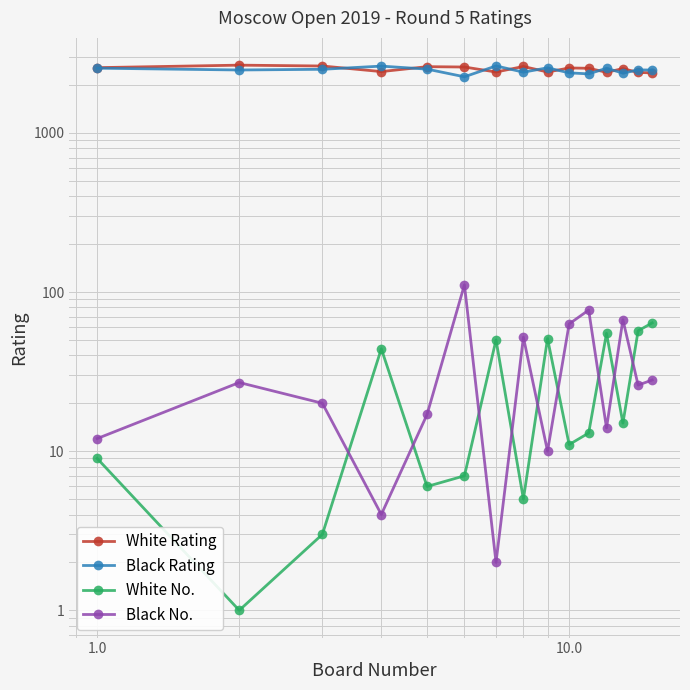

Rank the series by their maximum value, from highest to lowest.

White Rating, Black Rating, Black No., White No.